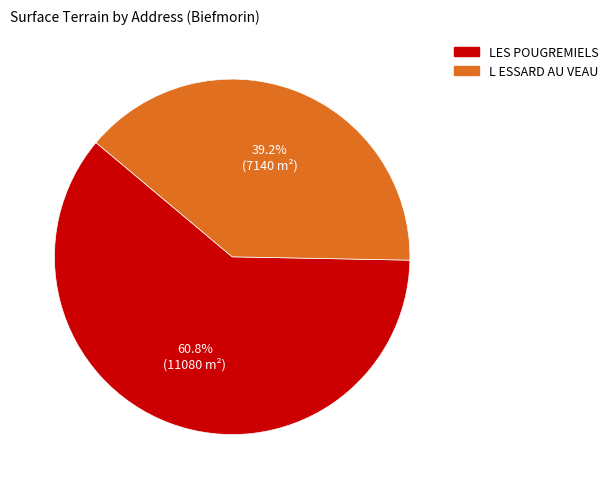

What is the majority slice?

LES POUGREMIELS